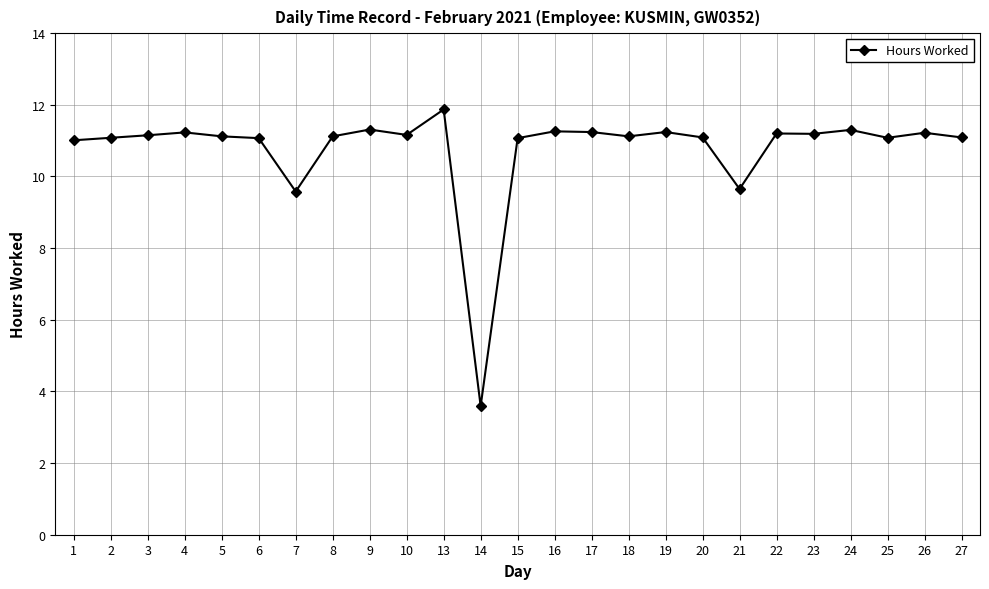

What is the difference between the second highest and second lowest values?

1.7